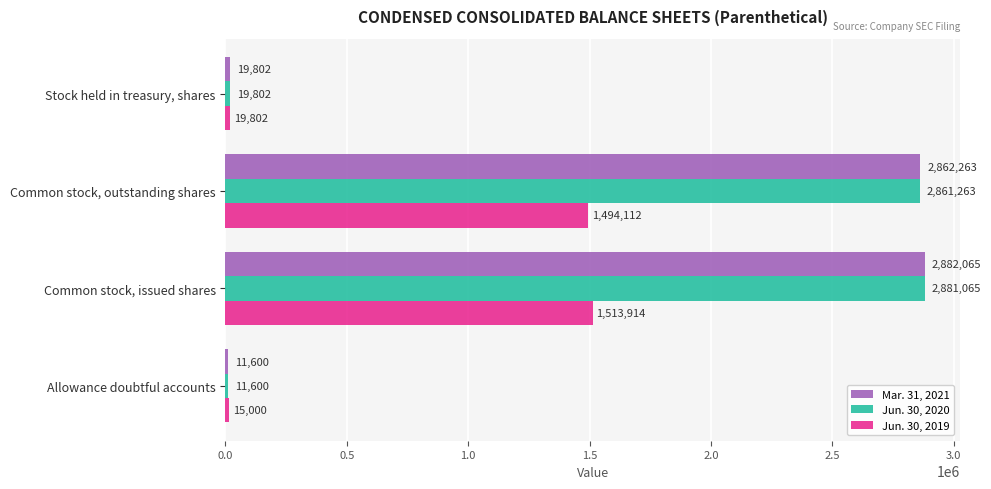

List the labels in order of Jun. 30, 2020 value, largest first.

Common stock, issued shares, Common stock, outstanding shares, Stock held in treasury, shares, Allowance doubtful accounts